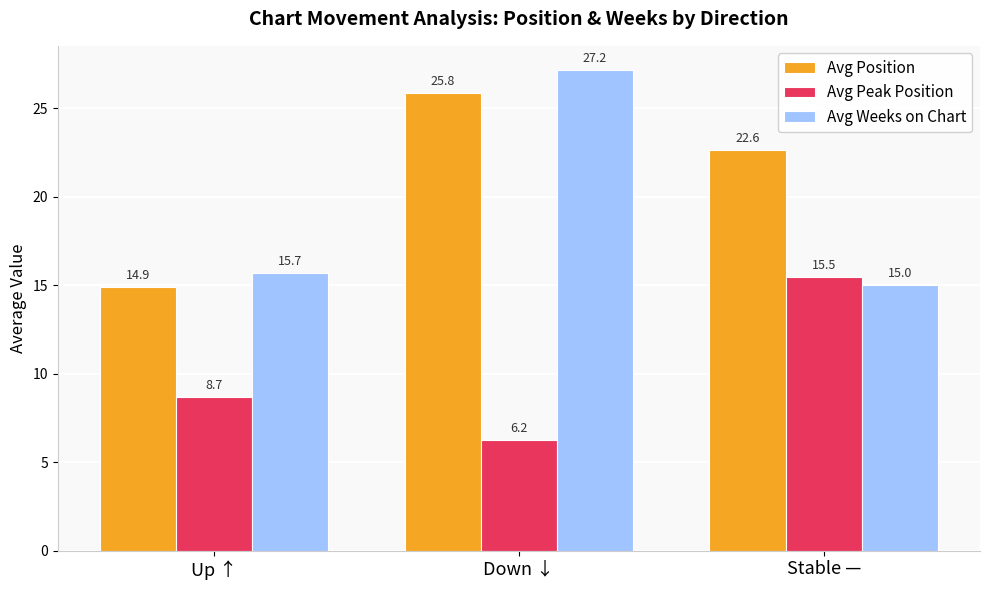

Count the number of categories in the chart.

3